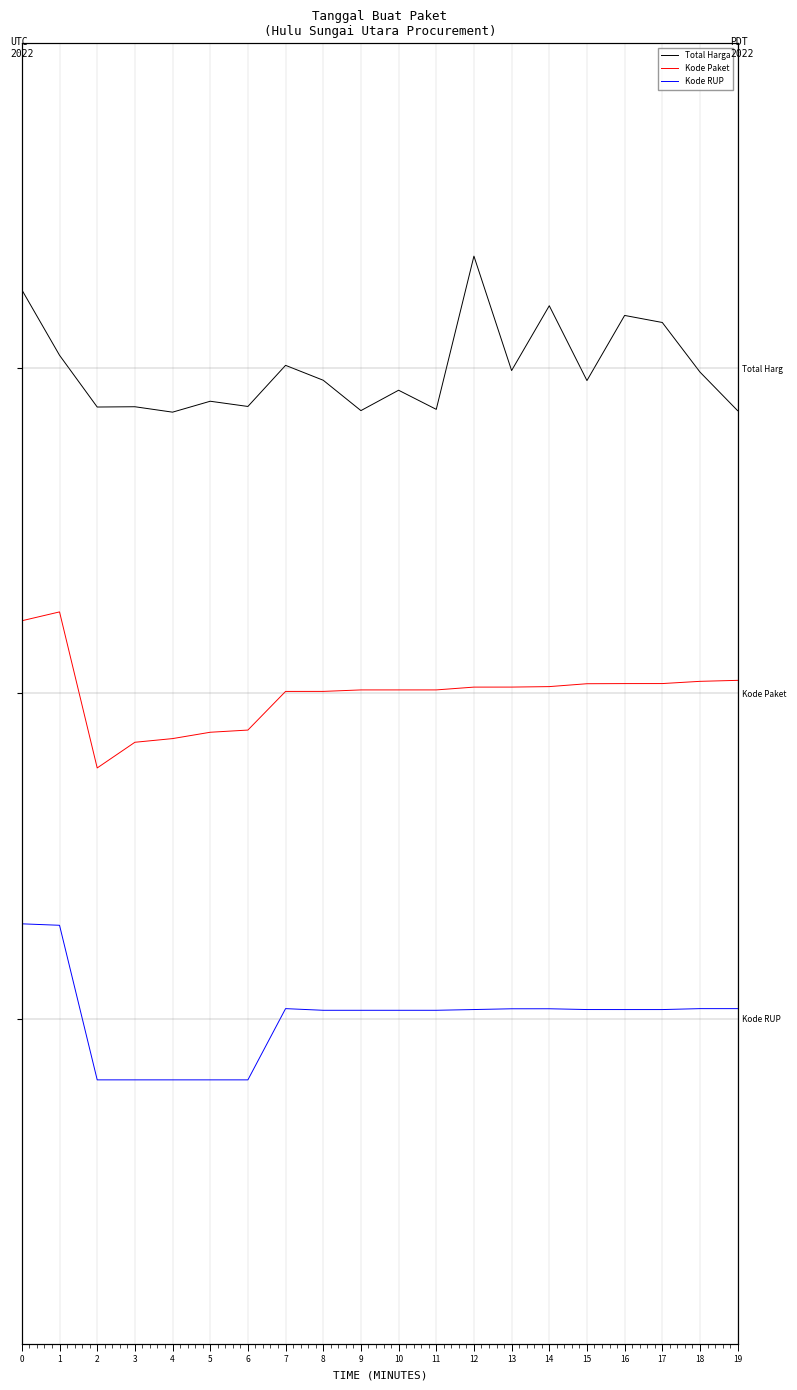

What is the smallest value displayed?

0.2